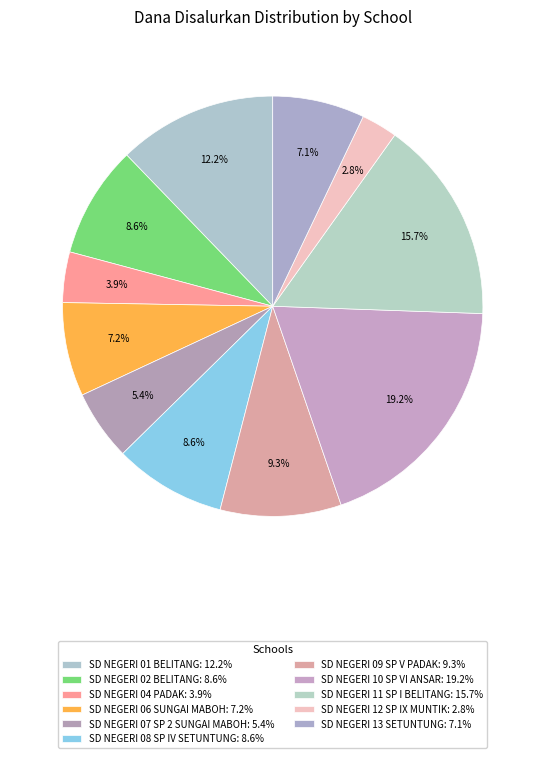

The SD NEGERI 02 BELITANG slice represents 9% of the pie. True or false?

True